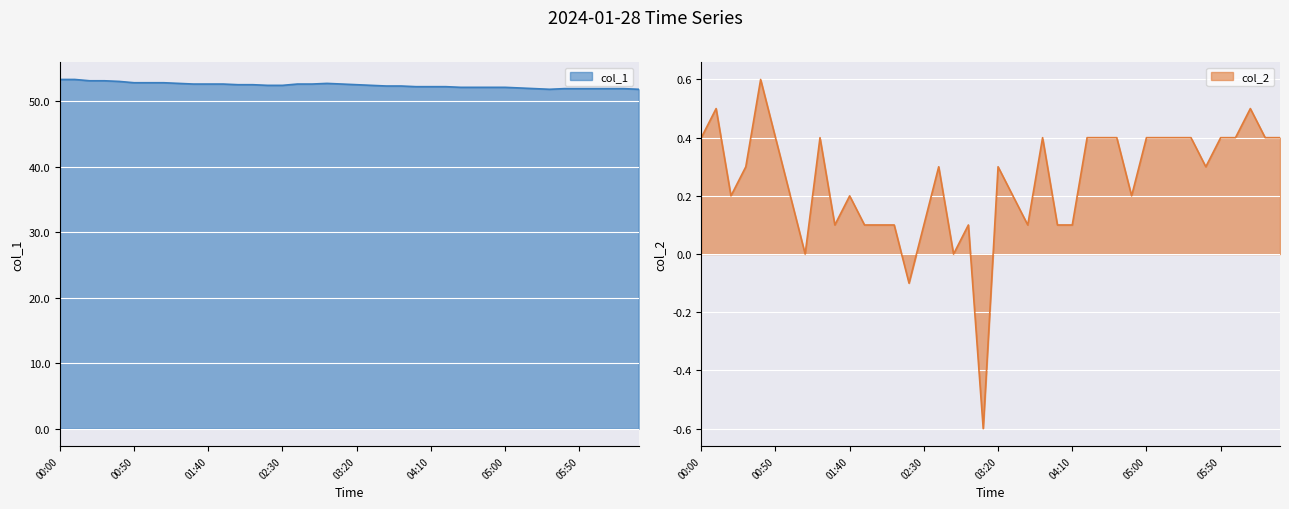

Which series has the largest total across all categories?

col_1